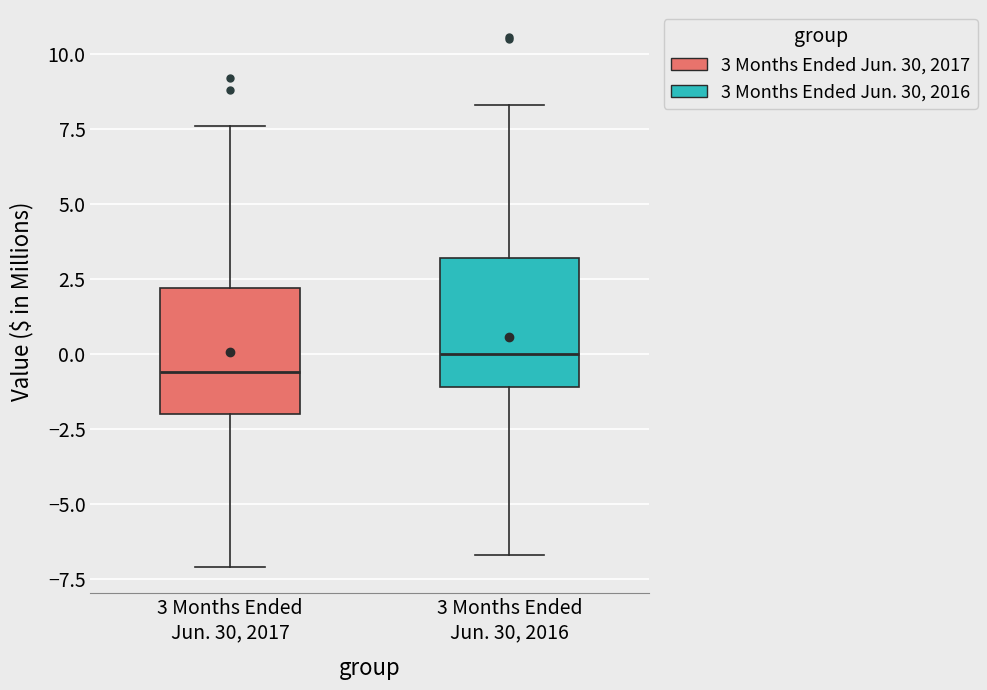

Reading left to right, transcribe this box plot: for each box, give where its median line is, the range the box spans, and where its two whiskers end, as read against the y-axis. The values are not printed on the chart, so give them approximately, as read against the axis.

3 Months Ended Jun. 30, 2017: median -0.5, box -2.0 to 2.0, whiskers -7.0 to 7.5
3 Months Ended Jun. 30, 2016: median 0.0, box -1.0 to 3.0, whiskers -6.5 to 8.5